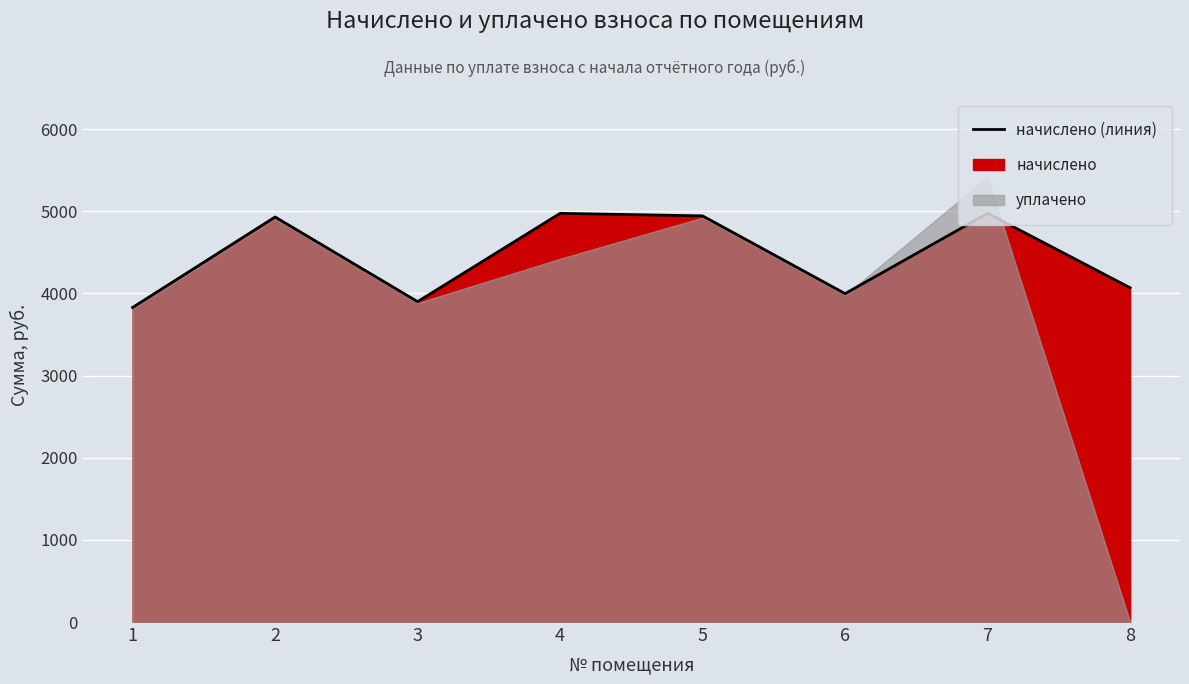

How many data points does each series have?

8